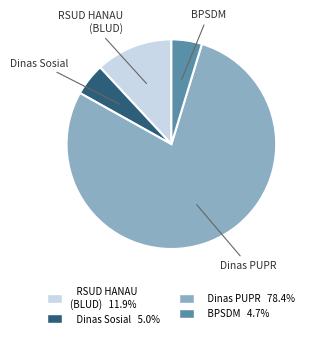

Does any single category account for the majority?

Yes